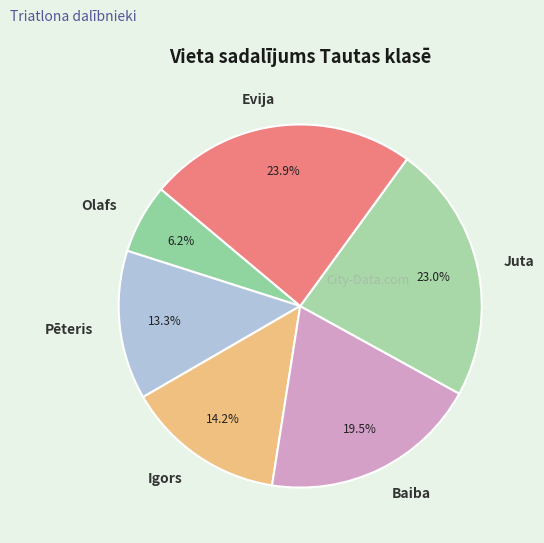

What is the ratio of the value at Juta to the value at Olafs?

3.7